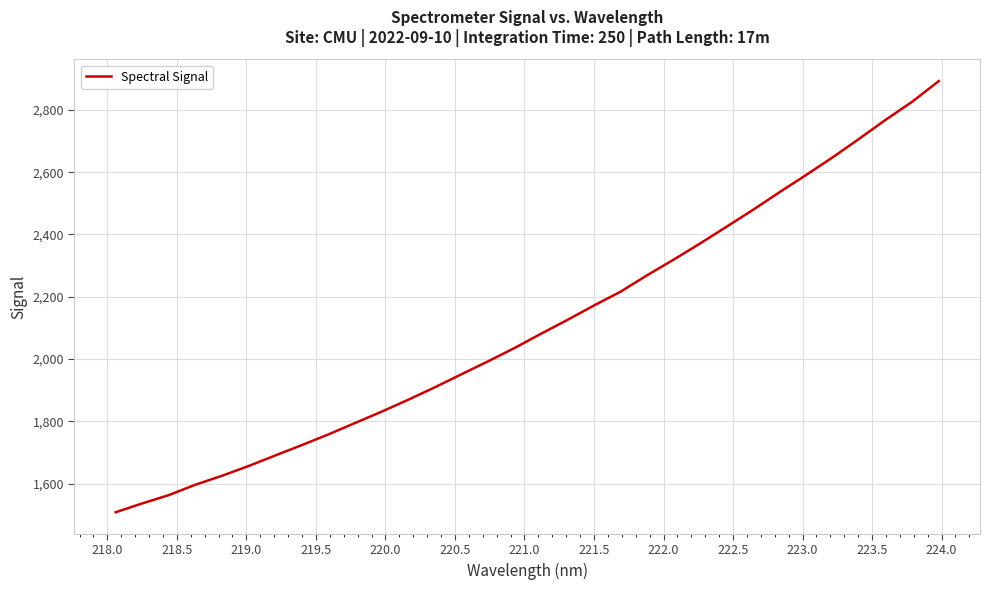

Reading right to left, extract all data points from this chart.

2892.8	2826.5	2768.6	2707.4	2647.9	2591.2	2536.1	2479.3	2425.0	2371.1	2319.0	2268.8	2216.0	2171.8	2125.6	2080.7	2034.9	1992.0	1950.6	1908.8	1868.9	1830.7	1794.3	1757.8	1723.5	1690.2	1656.4	1625.1	1596.4	1563.0	1536.3	1508.0